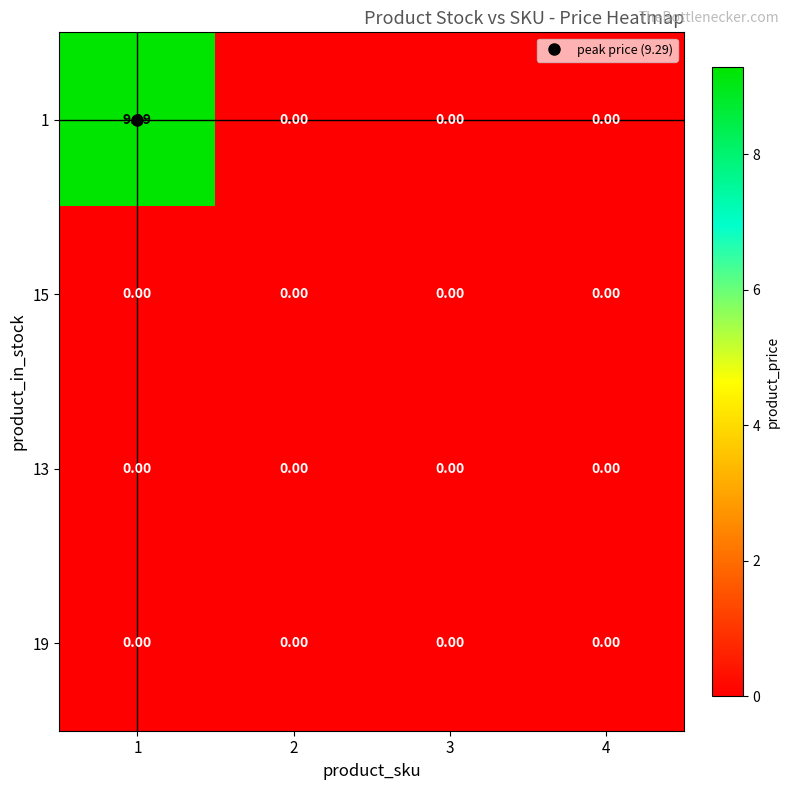

Reading right to left, what are all the values shown in this chart?

1: 4=0.0	3=0.0	2=0.0	1=9.3
15: 4=0.0	3=0.0	2=0.0	1=0.0
13: 4=0.0	3=0.0	2=0.0	1=0.0
19: 4=0.0	3=0.0	2=0.0	1=0.0